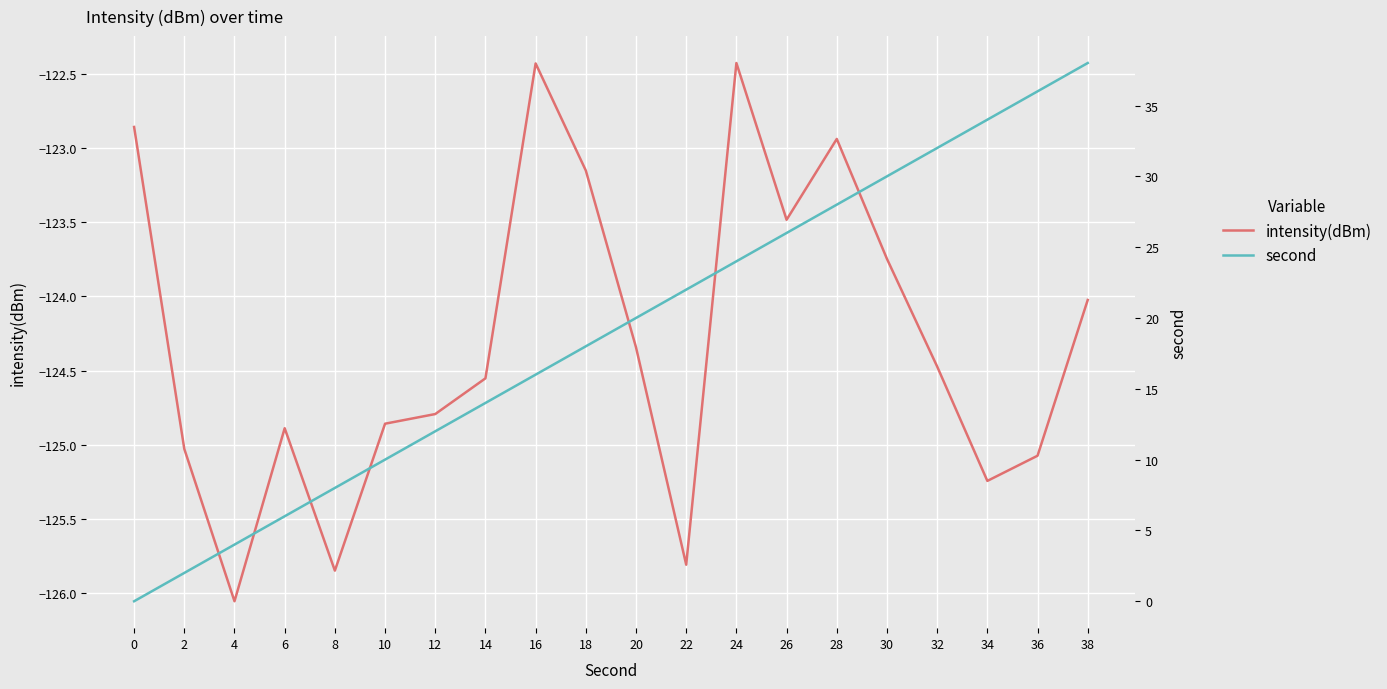

Does the chart display data point markers on the line(s)?

No